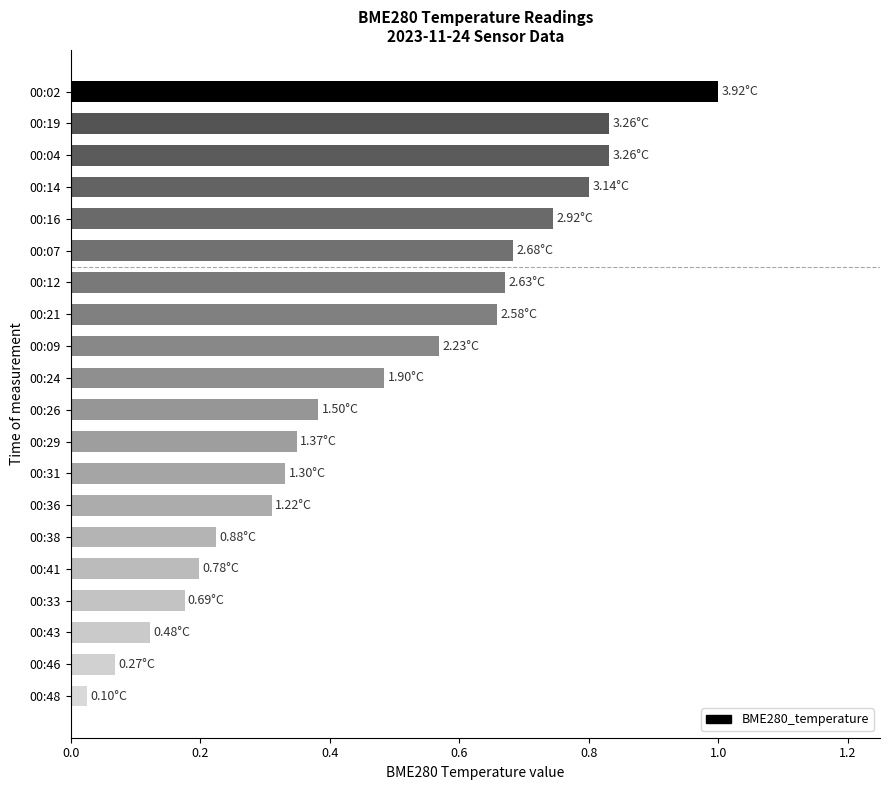

At which label is the value closest to 0?

00:48